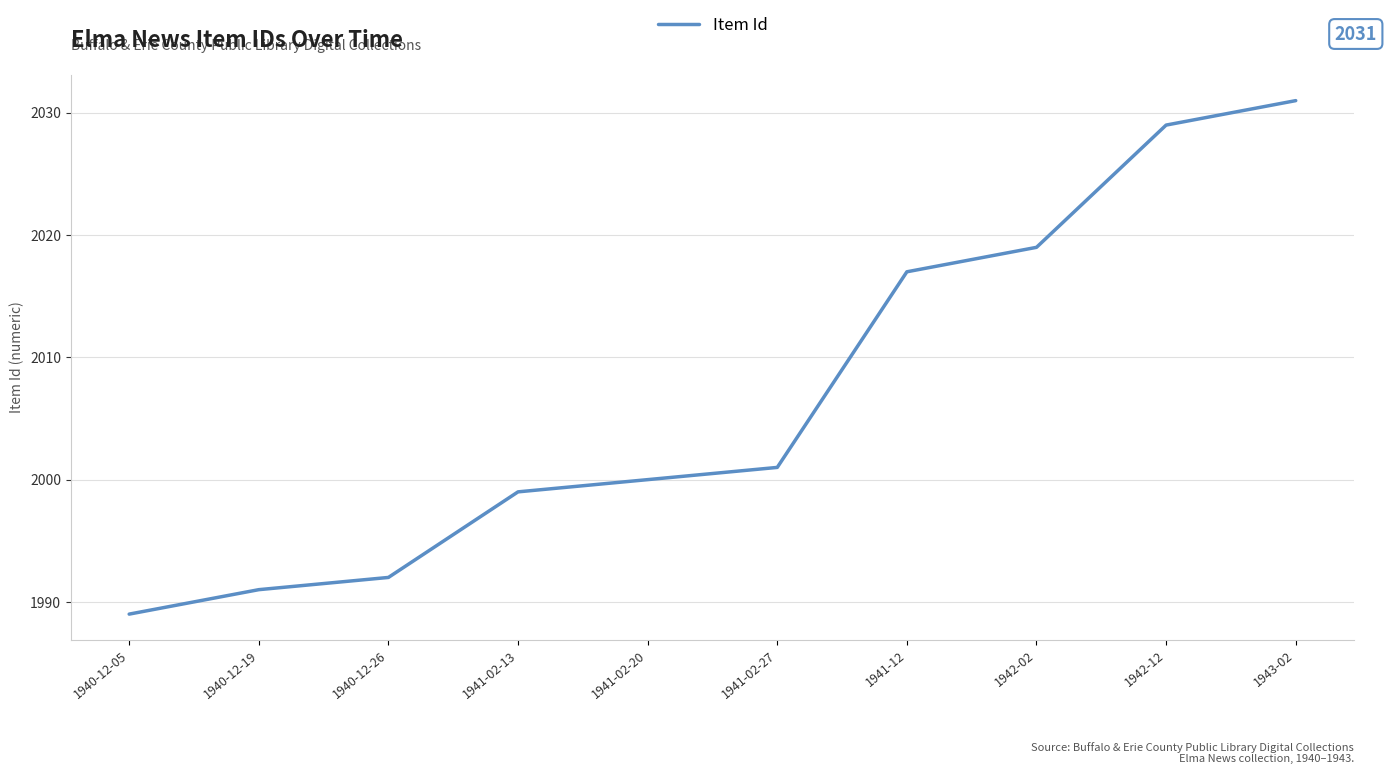

At which label is the value closest to 2010?

1941-12